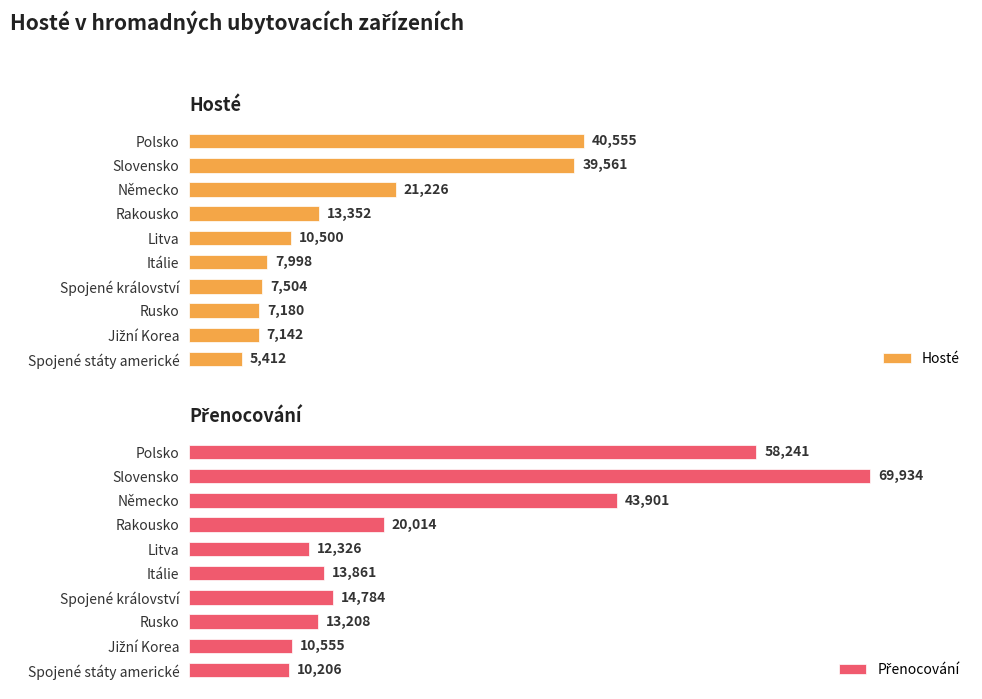

Where is Hosté nearest to the value 22983?

Německo